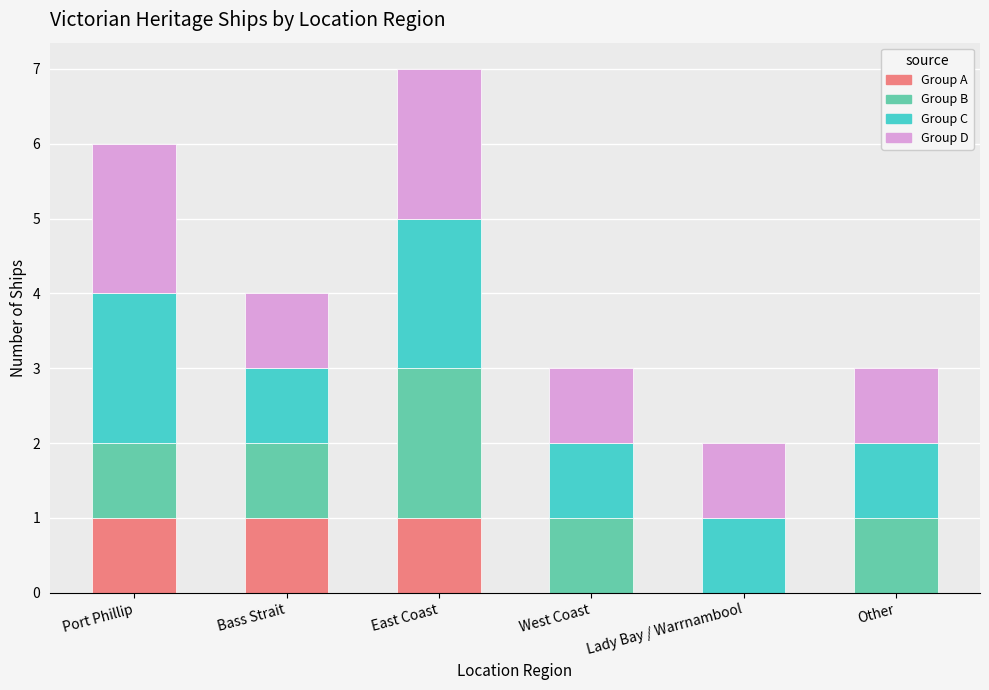

What is the total value across all series at Lady Bay / Warrnambool?

2